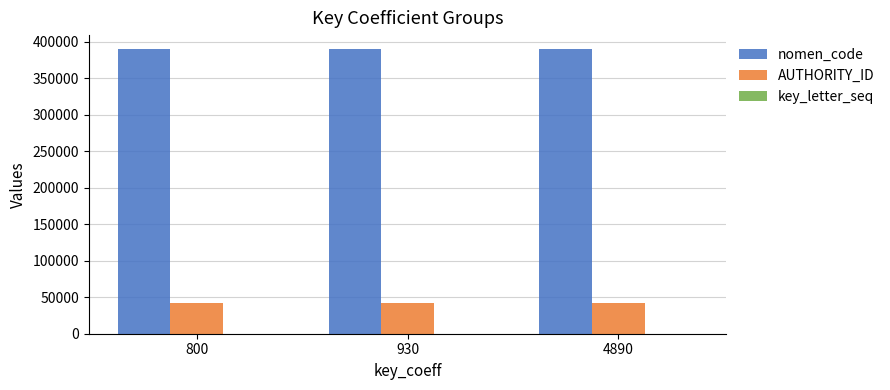

The value of nomen_code at 4890 is 389898.0. True or false?

True